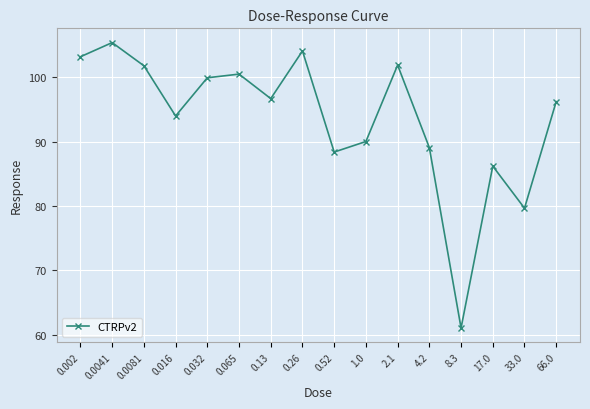

Between 0.26 and 33.0, which is larger?

0.26